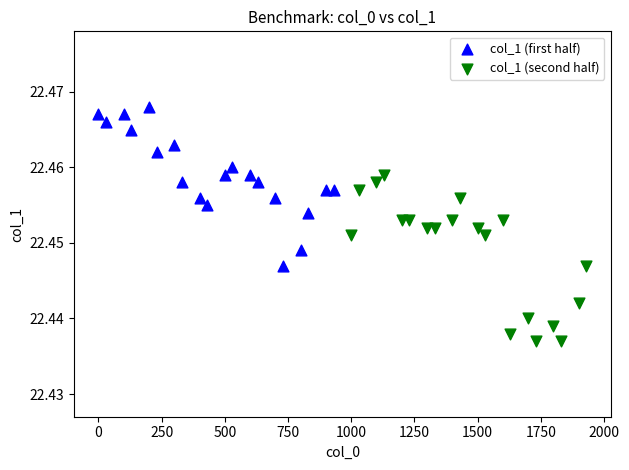

Which series contains the highest Y value?

col_1 (first half)